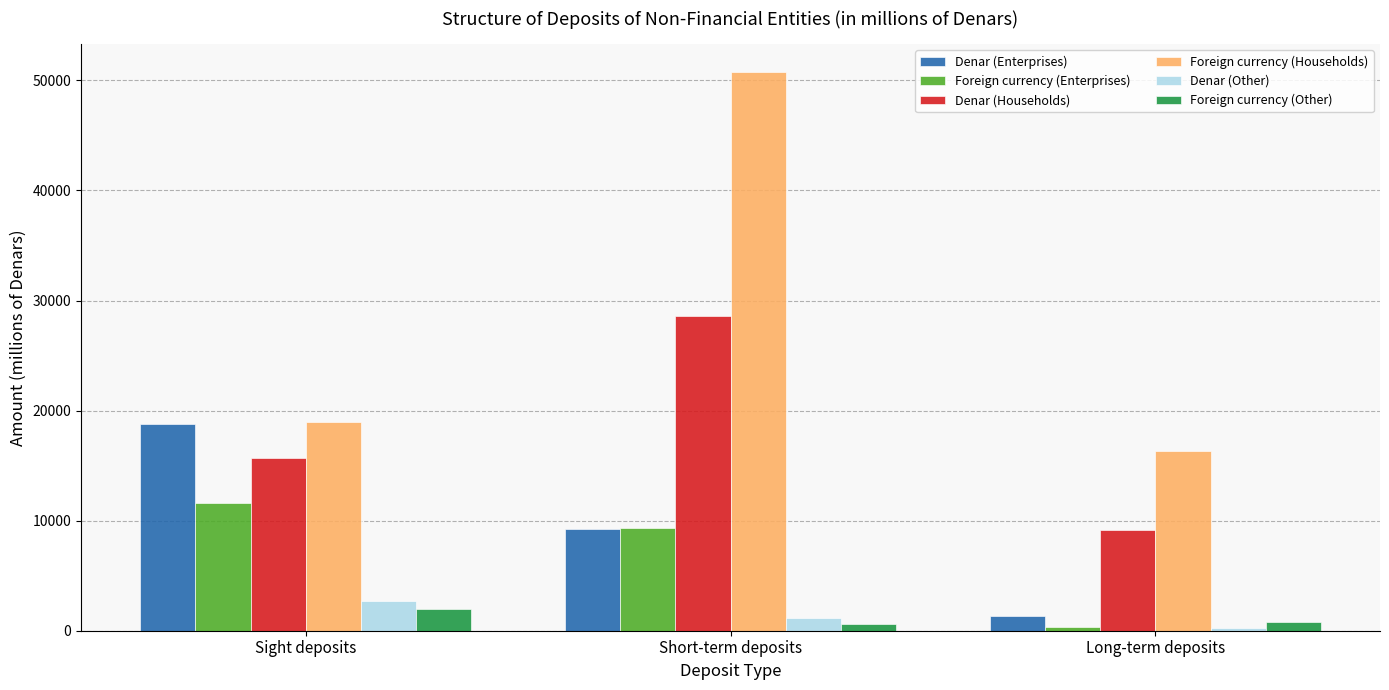

At which label does Denar (Enterprises) reach its peak?

Sight deposits